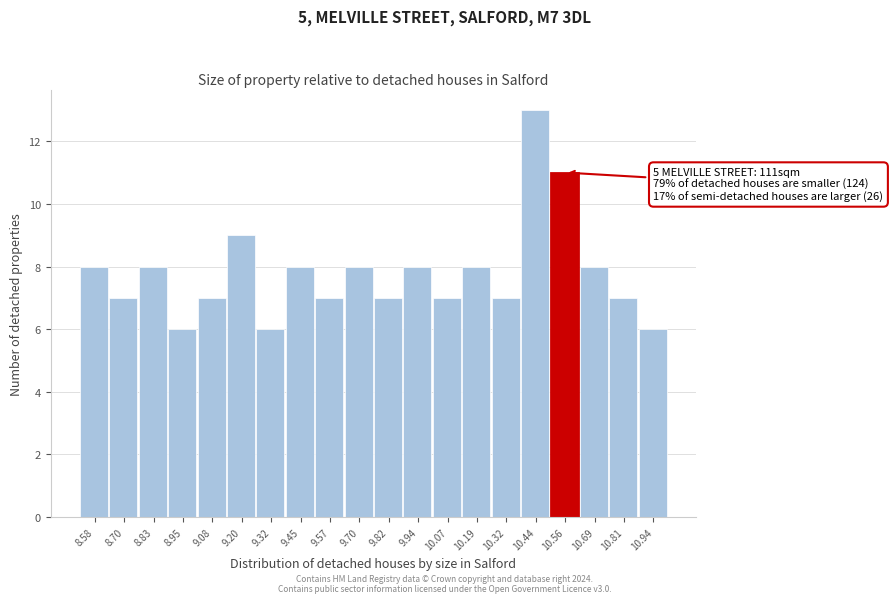

Reading left to right, what are all the values shown in this chart?

8.58=8	8.70=7	8.83=8	8.95=6	9.08=7	9.20=9	9.32=6	9.45=8	9.57=7	9.70=8	9.82=7	9.94=8	10.07=7	10.19=8	10.32=7	10.44=13	10.56=11	10.69=8	10.81=7	10.94=6